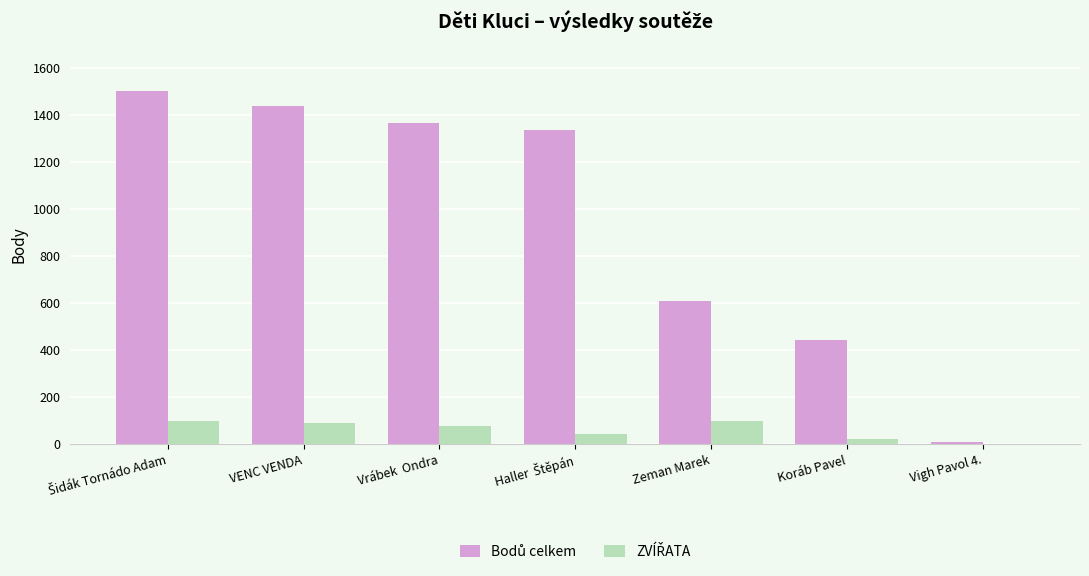

How many series are shown in this chart?

2